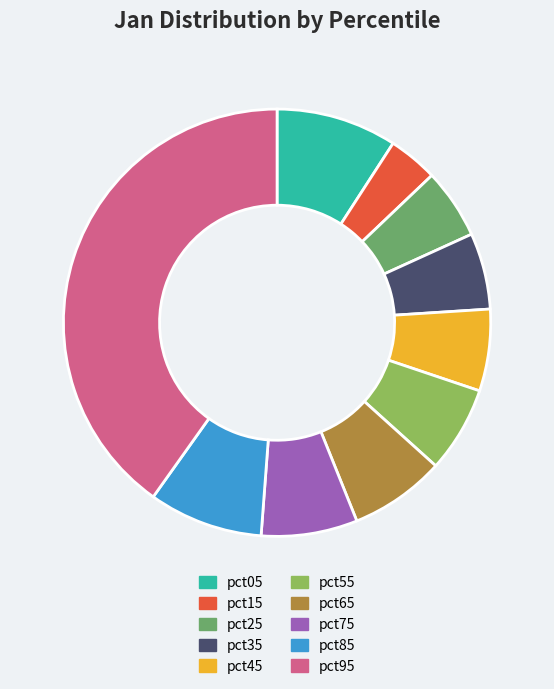

Is it true that pct05 is 1% of the pie?

False